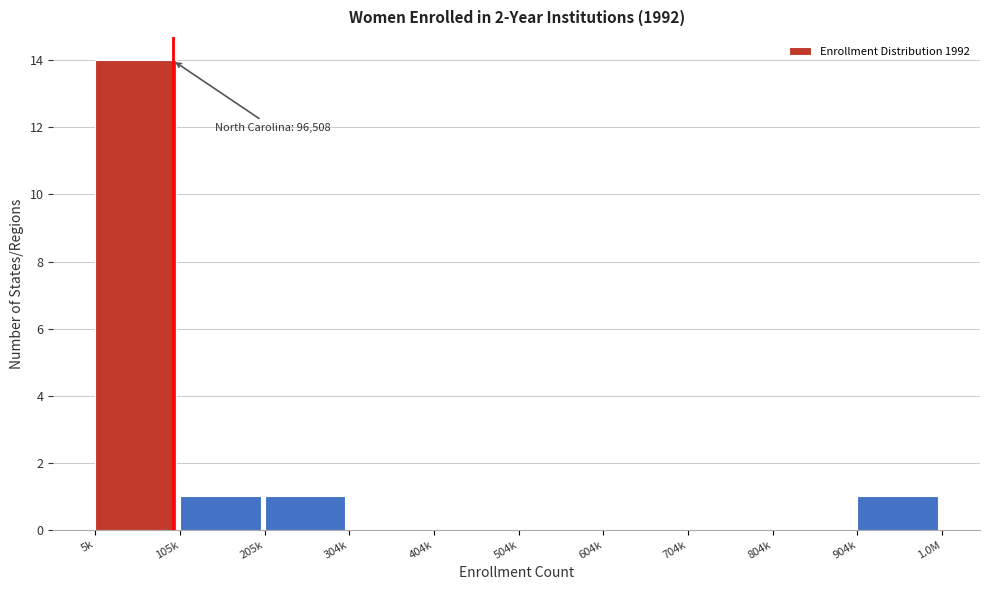

Reading left to right, what are all the values shown in this chart?

5k=14	105k=1	205k=1	304k=0	404k=0	504k=0	604k=0	704k=0	804k=0	904k=1